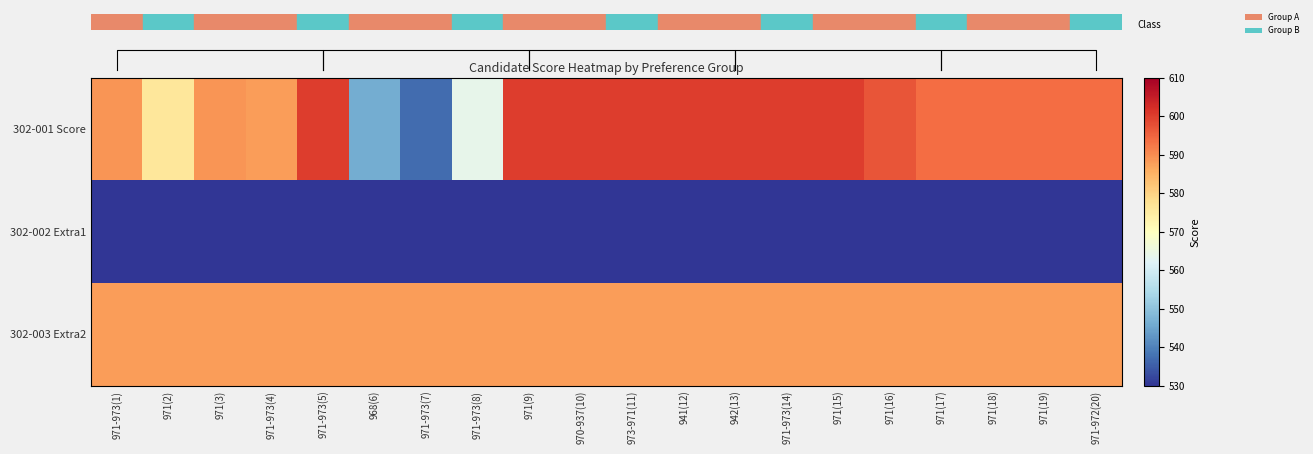

At which category is the sum across all series the highest?

971-973(5)